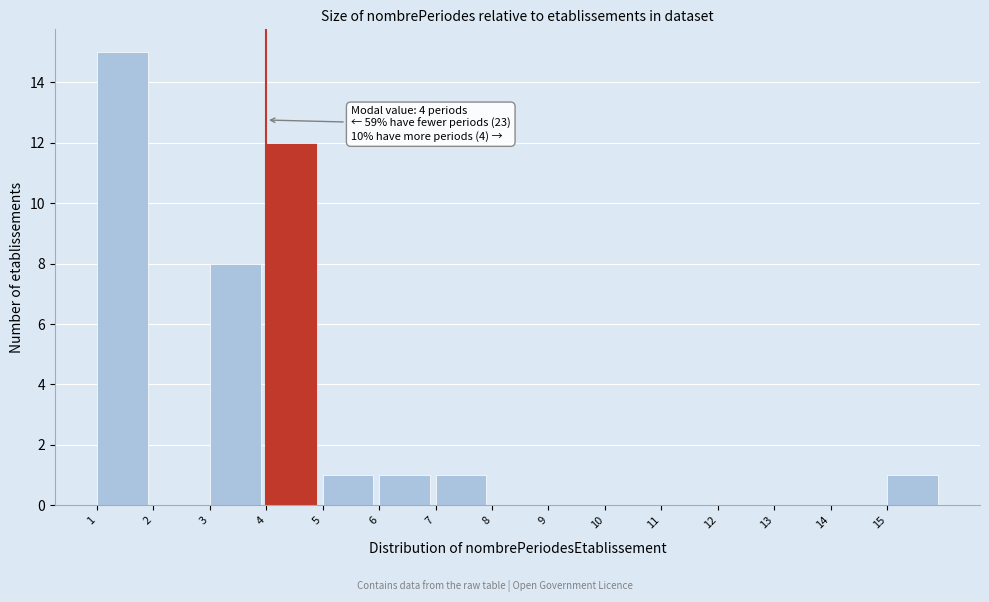

Which range on the x-axis has the tallest bar?

1 to 2